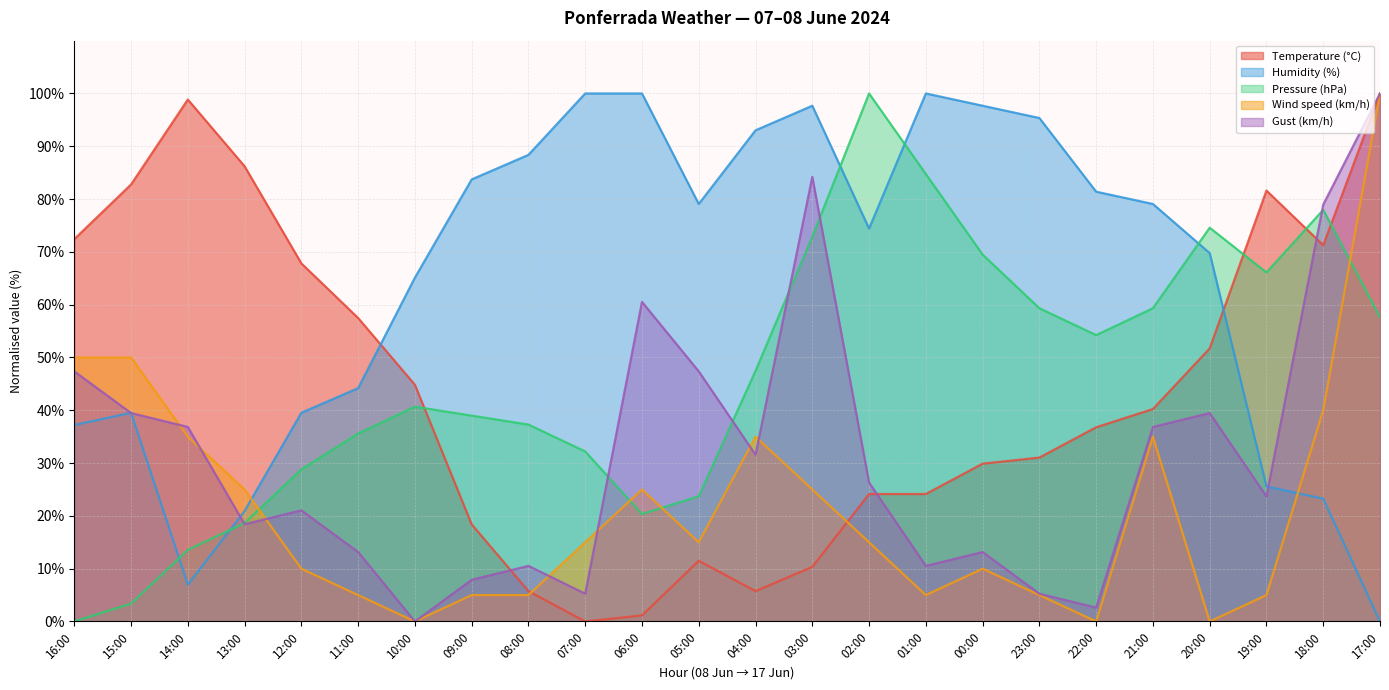

True or false: Gust (km/h) has more than 1 interior local peaks.

True